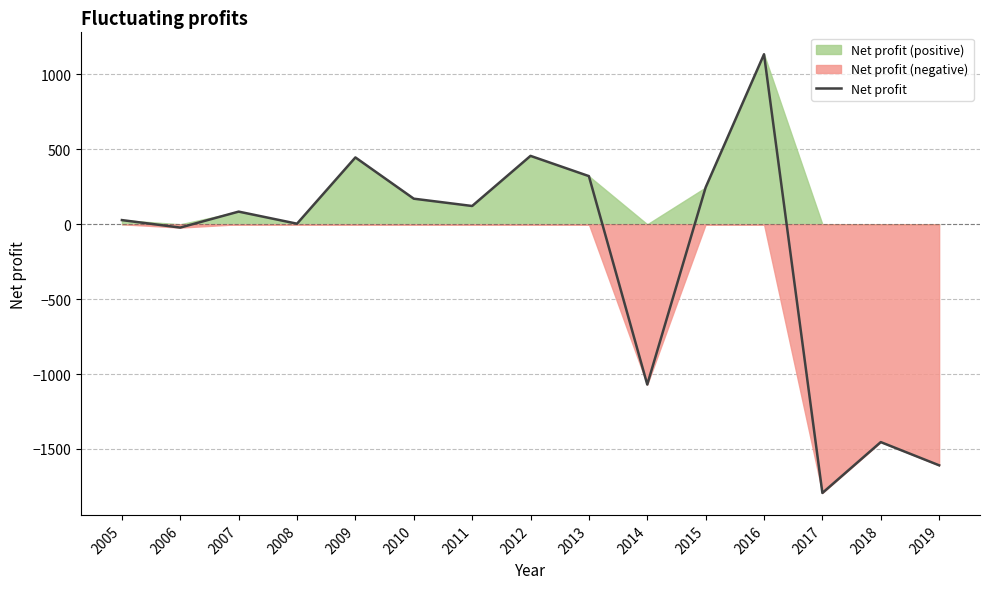

Rank the categories by value from highest to lowest.

2016, 2012, 2009, 2013, 2015, 2010, 2011, 2007, 2005, 2008, 2006, 2014, 2018, 2019, 2017